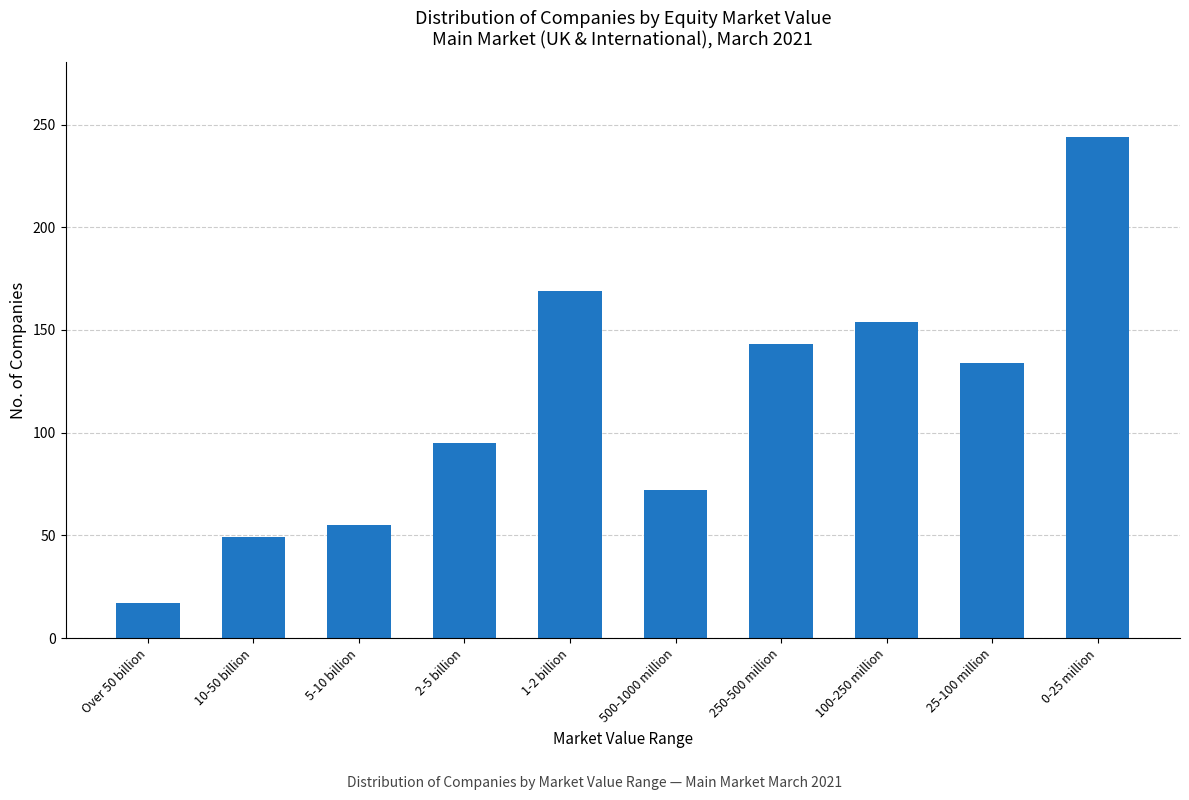

Reading left to right, list all the values displayed in this chart.

17	49	55	95	169	72	143	154	134	244